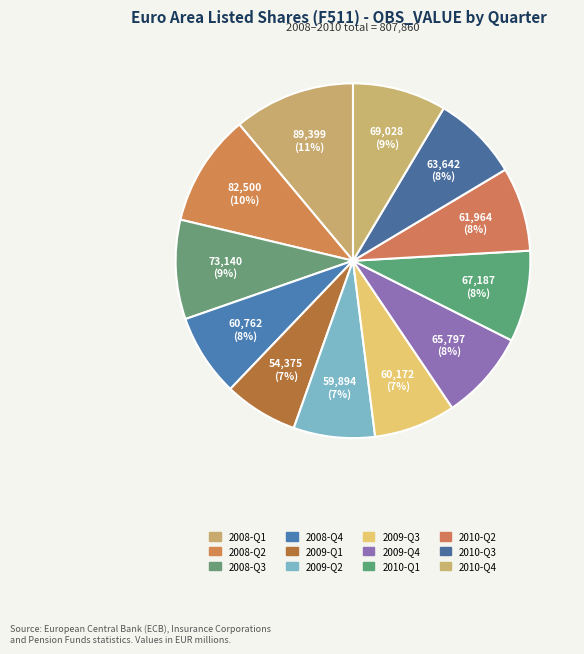

What is the change in value from 2010-Q3 to 2010-Q4?

+5386.6